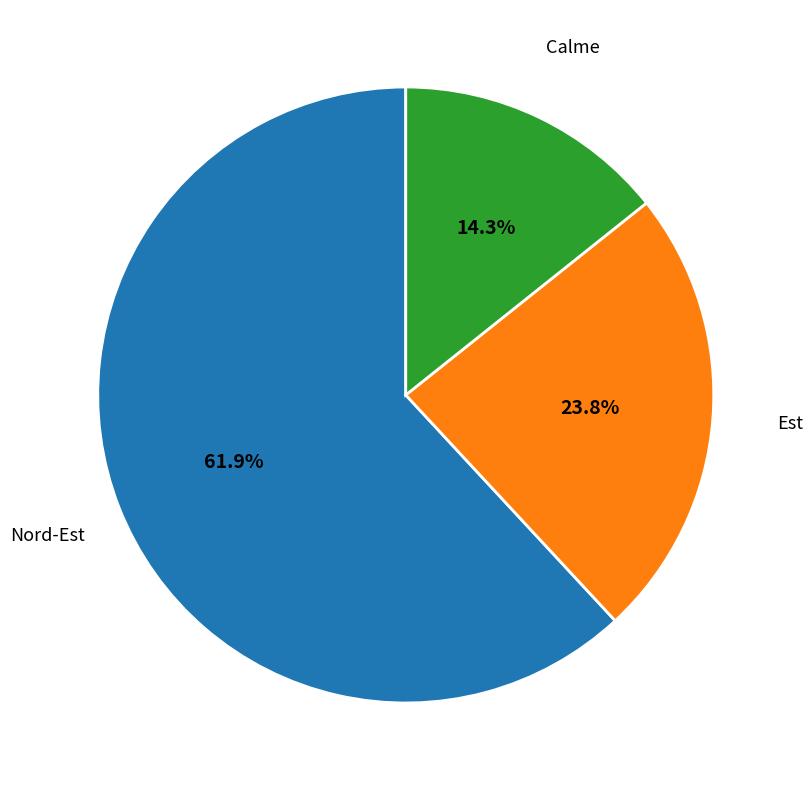

Approximately how many times larger is the value at Nord-Est compared to Est?

2.6